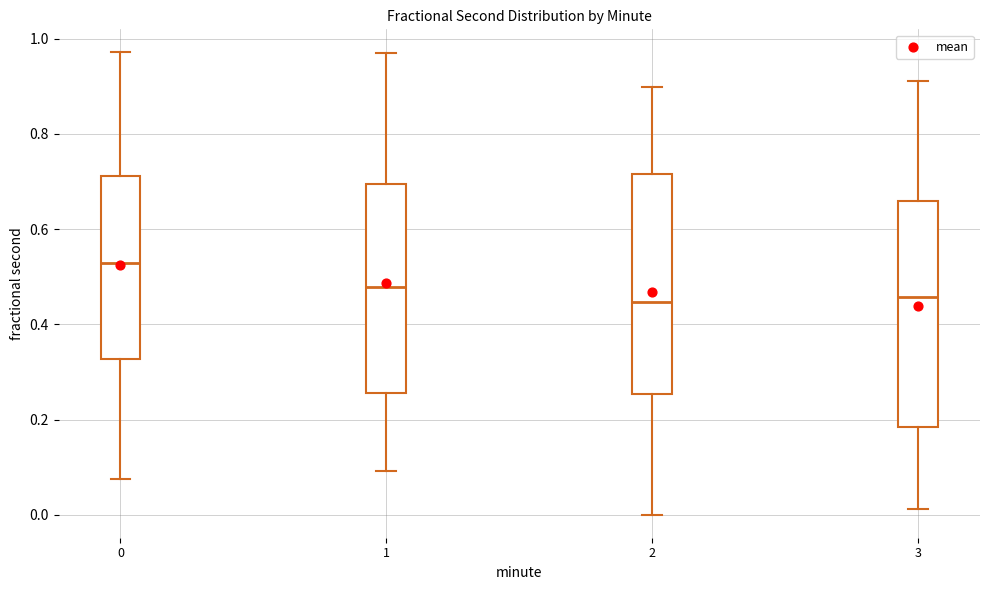

Where is the lower edge of the box at x = 3 on the y-axis? The values are not printed on the chart, so give them approximately, as read against the axis.

0.18